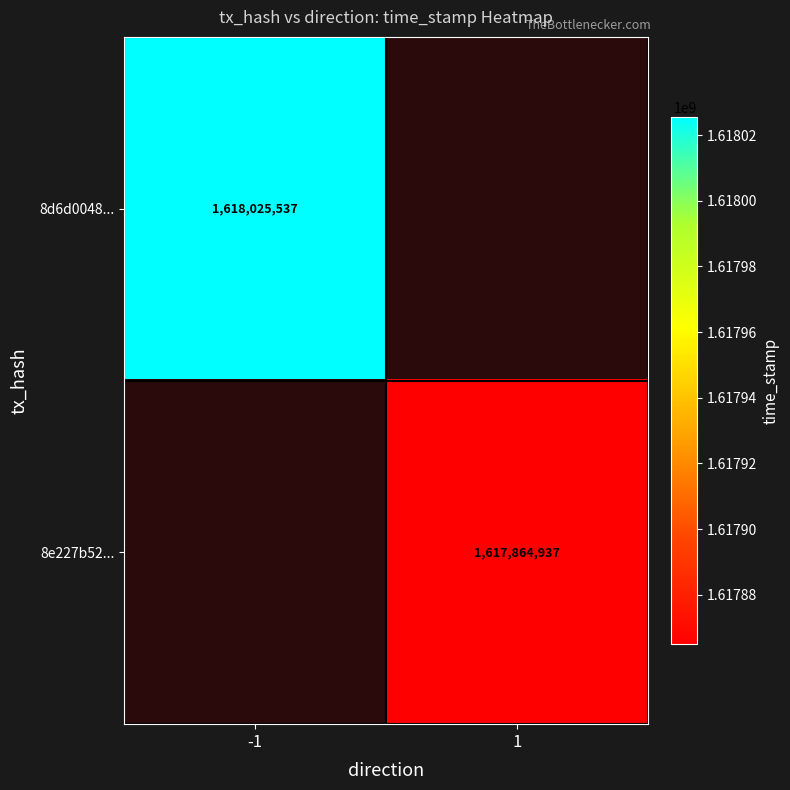

Is the value of 8d6d0048... at -1 greater than the value of 8e227b52... at 1?

Yes